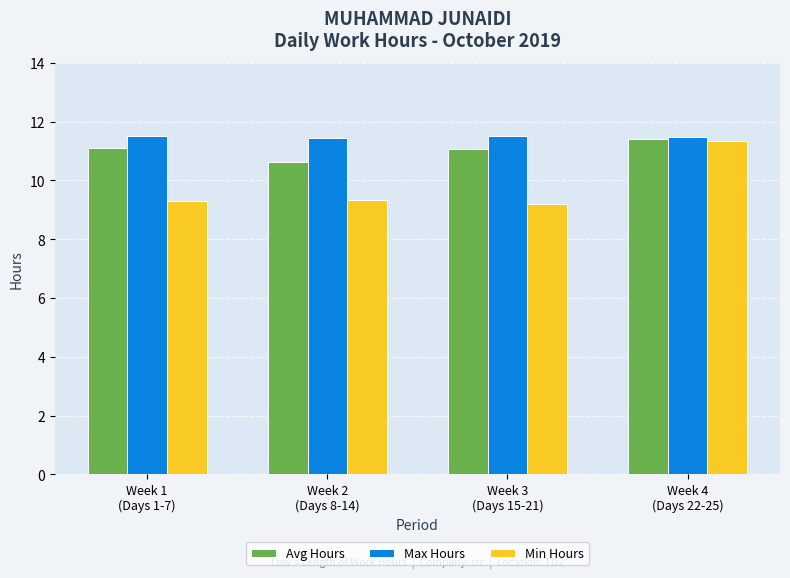

How many groups of bars are there?

4